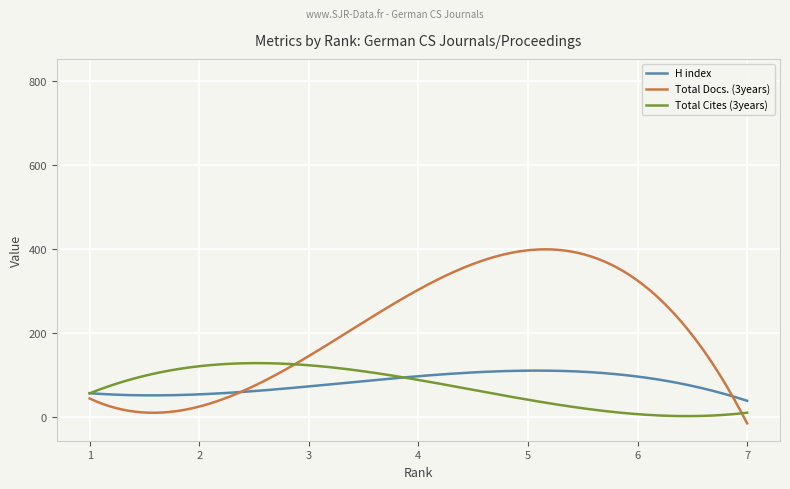

Which series has the largest total across all categories?

Total Docs. (3years)